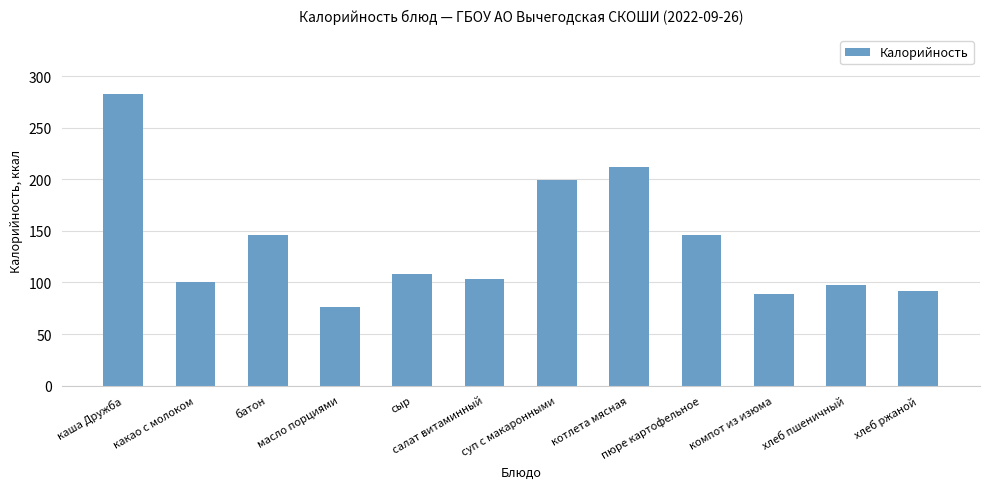

Is it true that the value at сыр is 154?

False